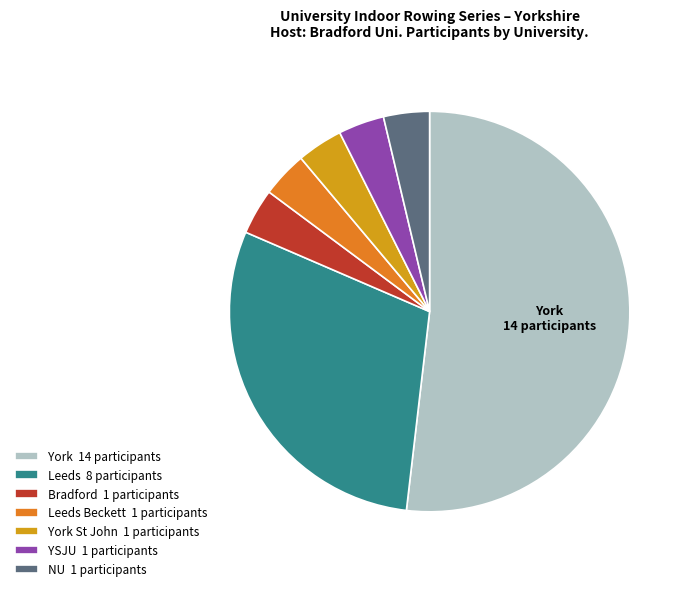

Is the sum of Leeds Beckett 1 participants and Leeds 8 participants greater than half?

No